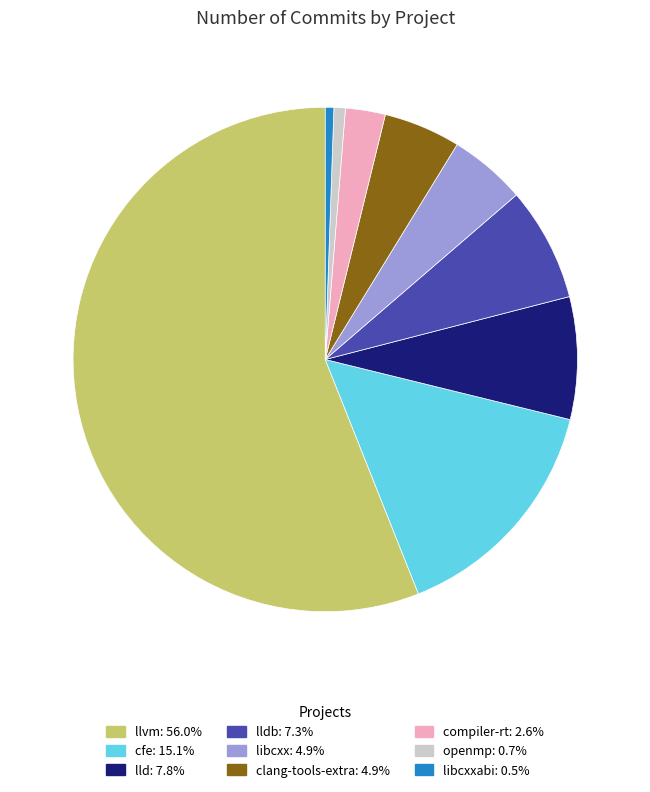

Is there a majority slice in this chart?

Yes